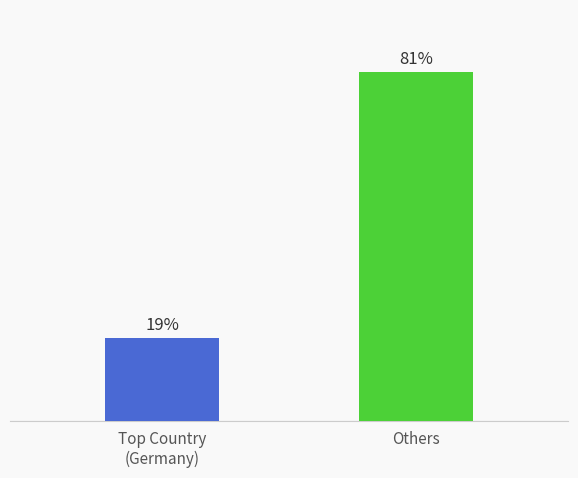

What is the label of the 2nd bar from the left?

Others